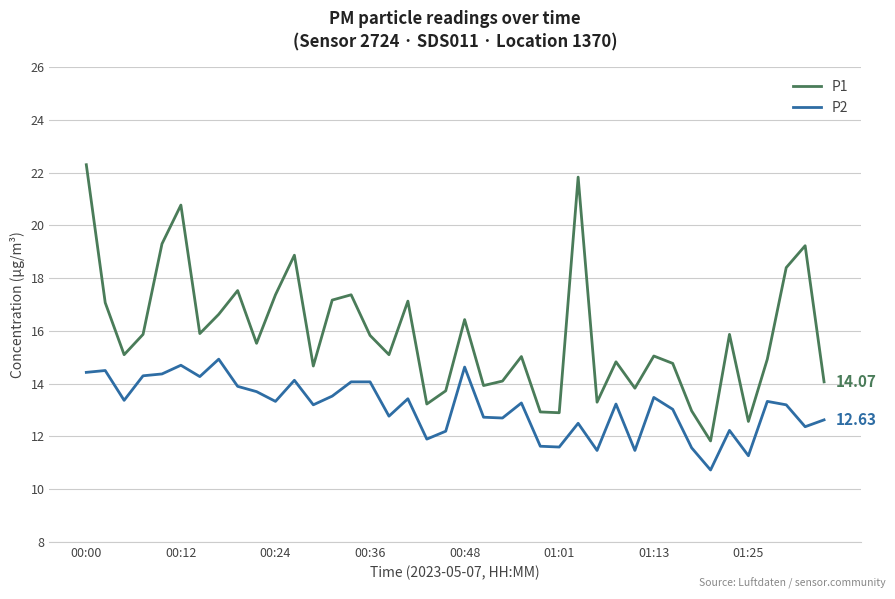

True or false: P2 and P1 cross at least once.

False